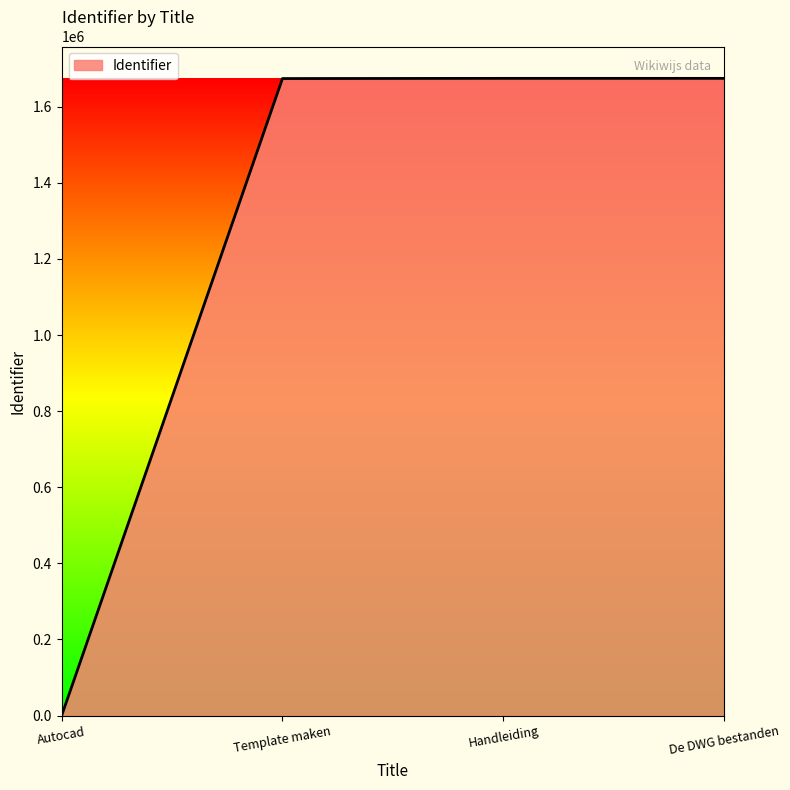

What is the difference between the maximum and second lowest values?

506